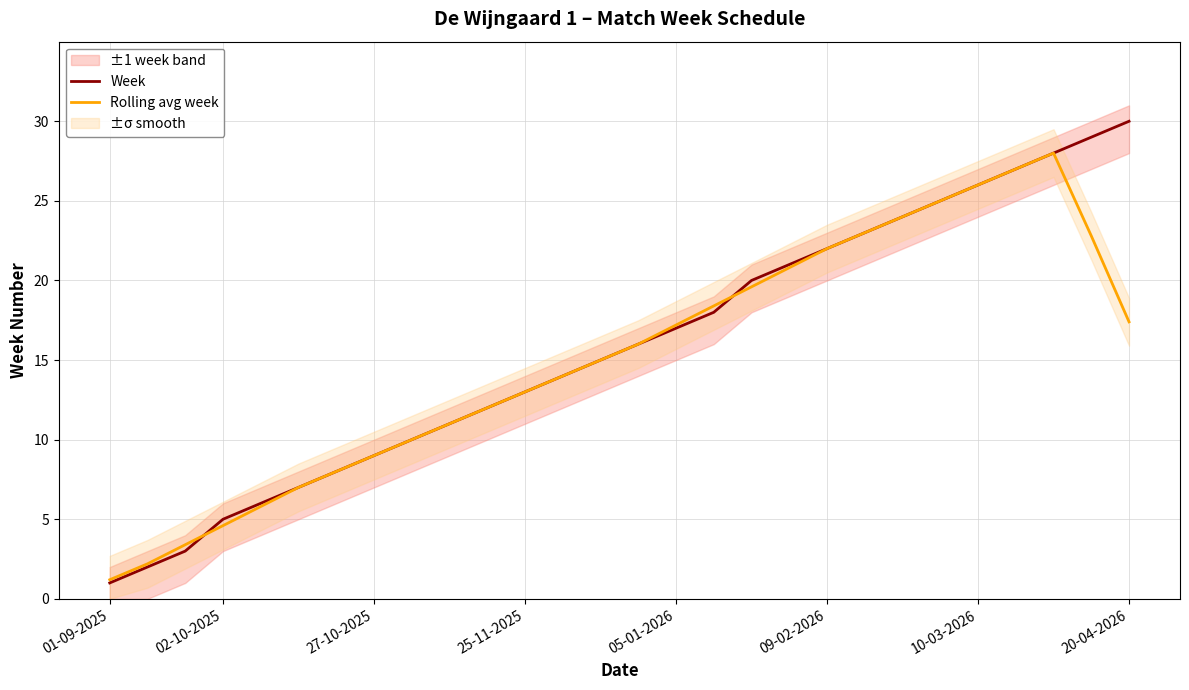

Reading left to right, what are all the values shown in this chart?

Week: 1.0	2.0	3.0	5.0	6.0	7.0	8.0	9.0	10.0	11.0	12.0	13.0	14.0	15.0	16.0	17.0	18.0	20.0	21.0	22.0	23.0	24.0	25.0	26.0	27.0	28.0	29.0	30.0
Rolling avg week: 1.2	2.2	3.4	4.6	5.8	7.0	8.0	9.0	10.0	11.0	12.0	13.0	14.0	15.0	16.0	17.2	18.4	19.6	20.8	22.0	23.0	24.0	25.0	26.0	27.0	28.0	22.8	17.4